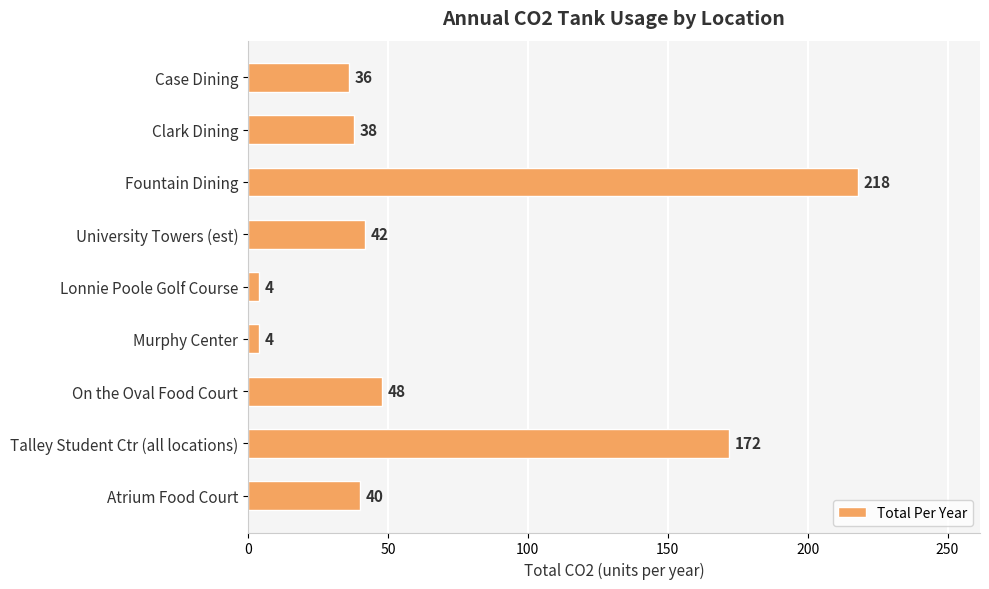

Where is the data nearest to the value 111?

Talley Student Ctr (all locations)